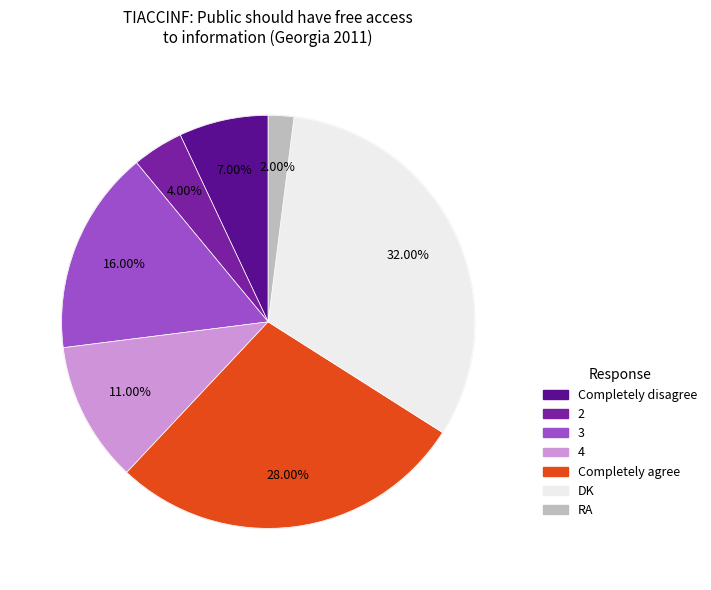

How many segments does this pie chart have?

7